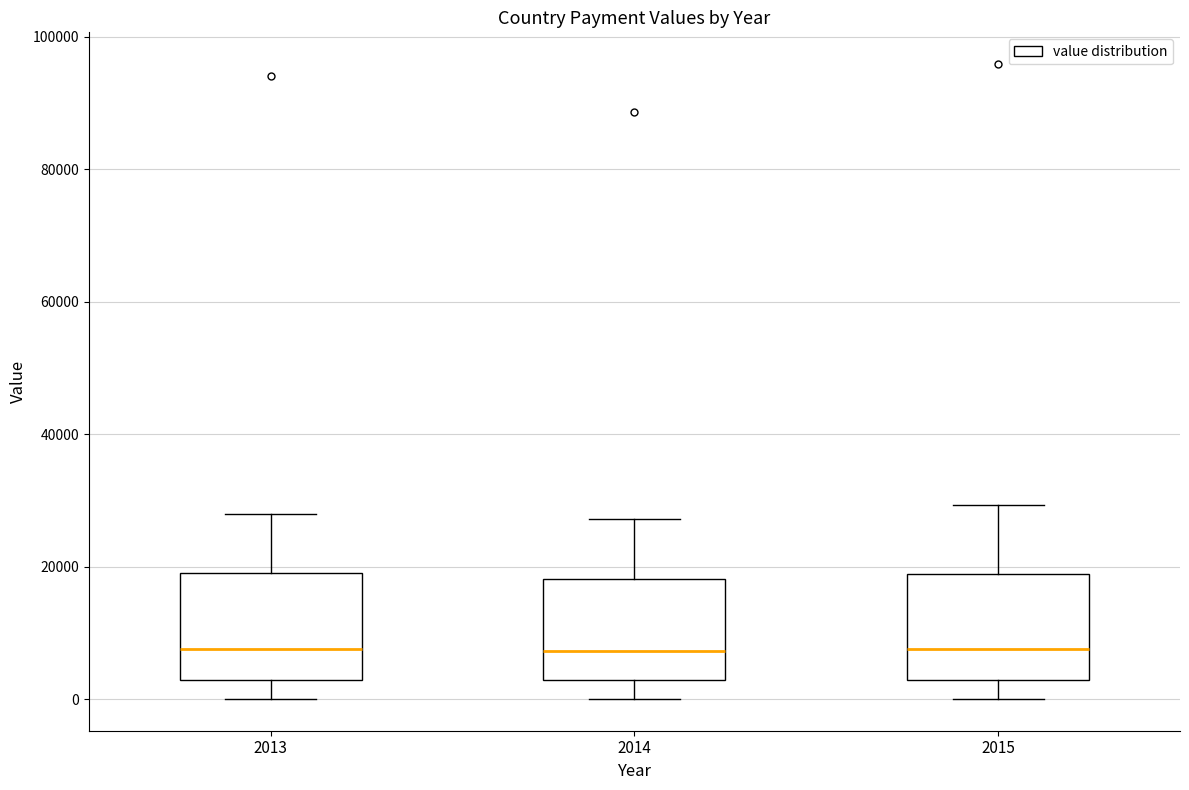

Reading left to right, read every box against the y-axis: the position of its median line, the range the box covers, and the ends of its whiskers. The values are not printed on the chart, so give them approximately, as read against the axis.

2013: median 8000, box 2000 to 18000, whiskers 0 to 28000
2014: median 8000, box 2000 to 18000, whiskers 0 to 28000
2015: median 8000, box 2000 to 18000, whiskers 0 to 30000